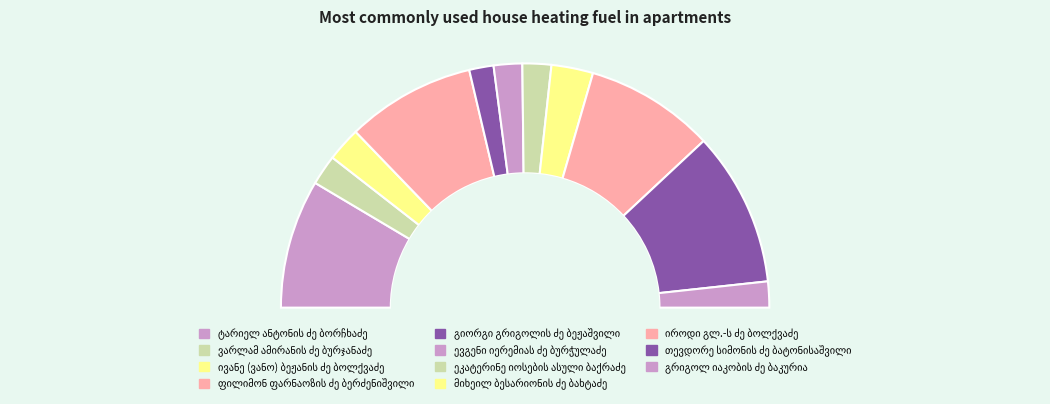

Which category has the smallest portion of the pie?

გიორგი გრიგოლის ძე ბეჟაშვილი